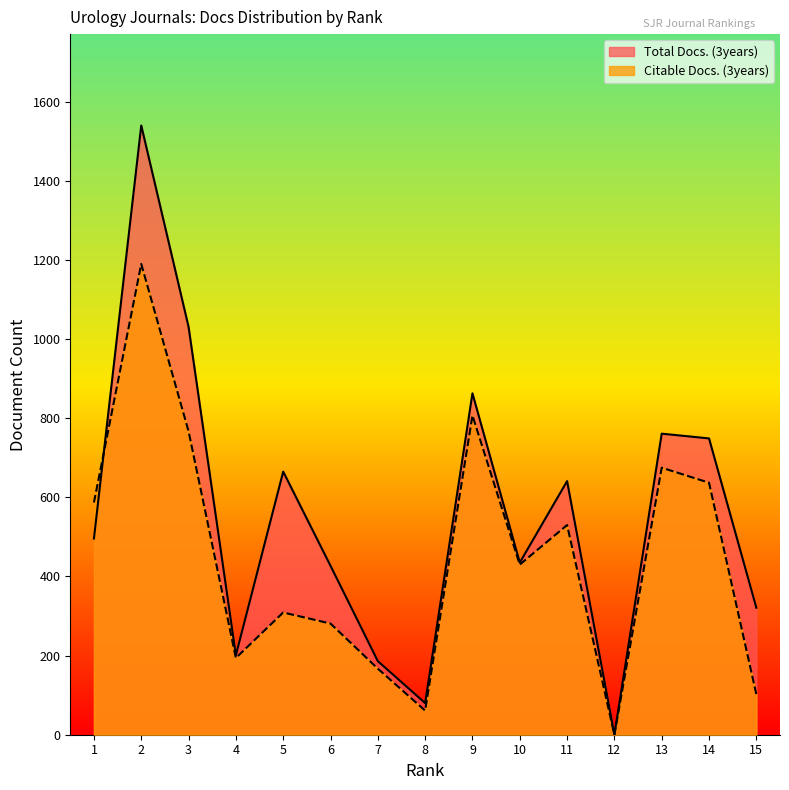

Reading right to left, extract all data points from this chart.

Total Docs. (3years): 321	749	761	0	641	435	863	80	186	427	665	201	1031	1540	496
Citable Docs. (3years): 102	637	675	0	530	430	807	61	167	281	309	194	767	1190	587